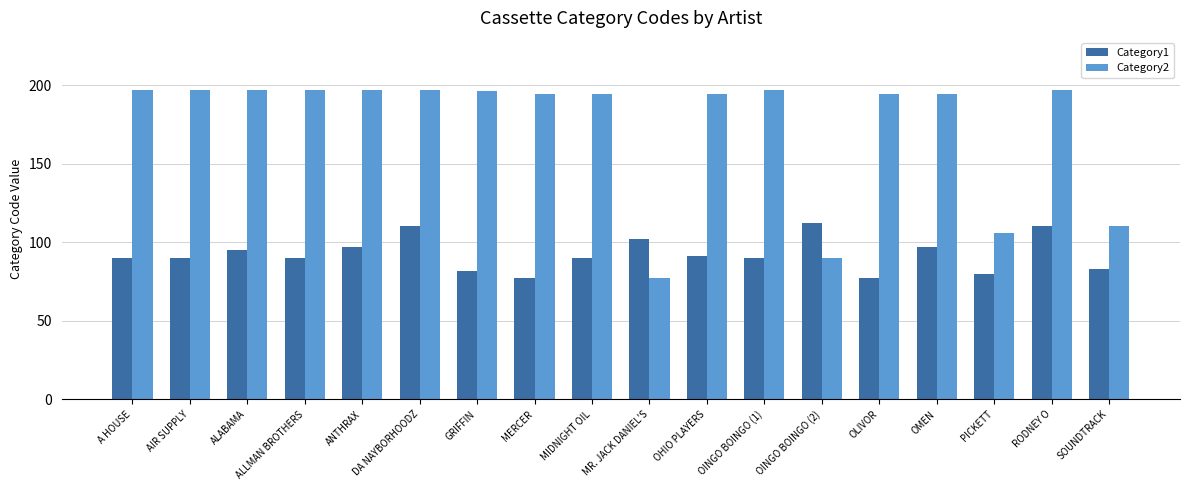

What is the label of the 15th bar from the left?

OMEN